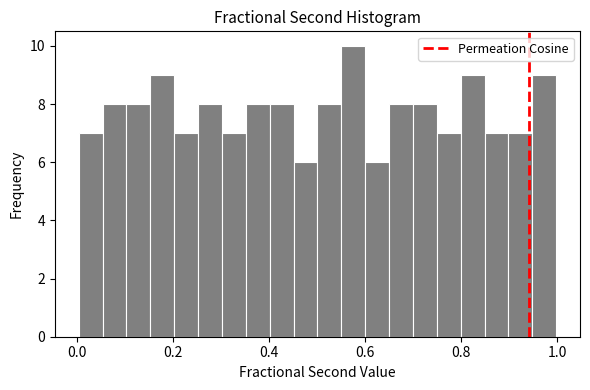

Read against the x-axis, roughly where is the centre of the tallest bar?

0.58